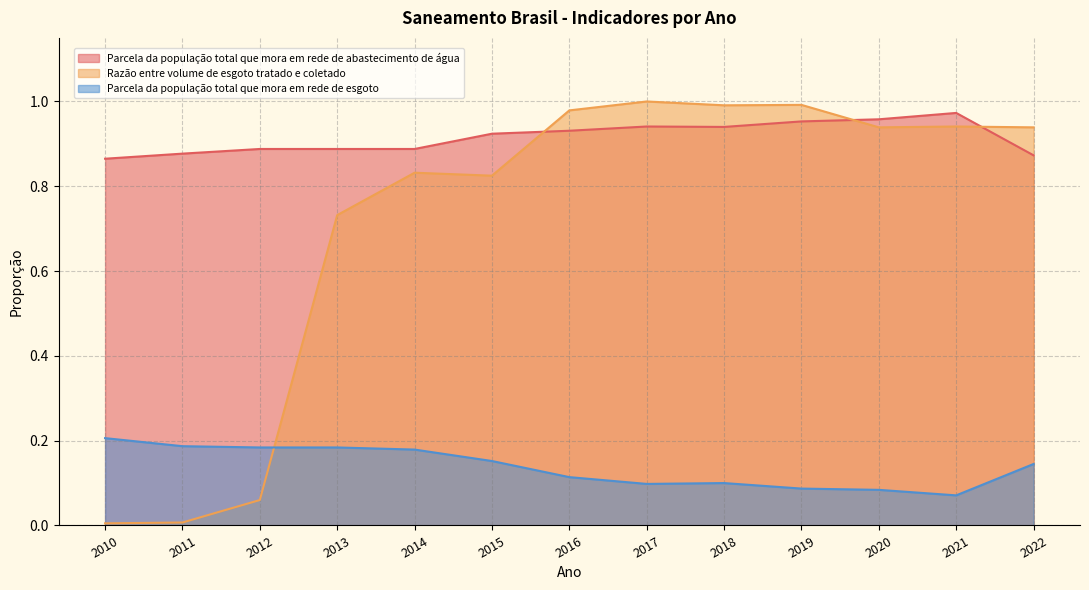

What is the total value across all series at 2020?

2.0